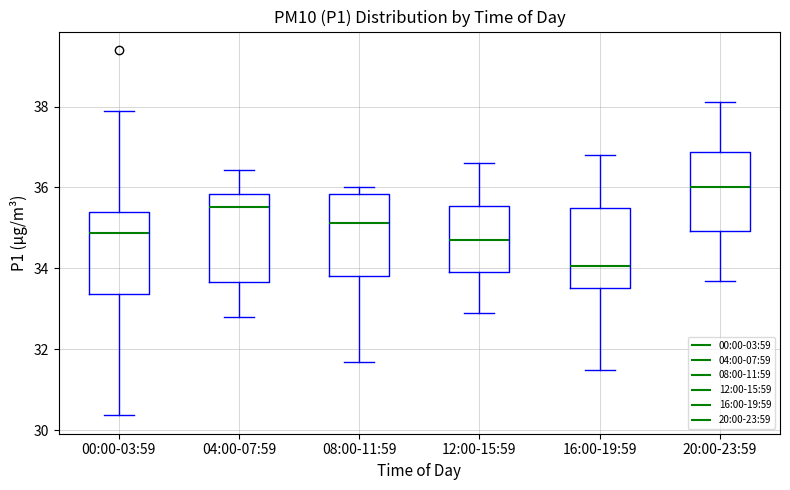

Where is the upper edge of the box for 00:00-03:59 on the y-axis? The values are not printed on the chart, so give them approximately, as read against the axis.

35.4